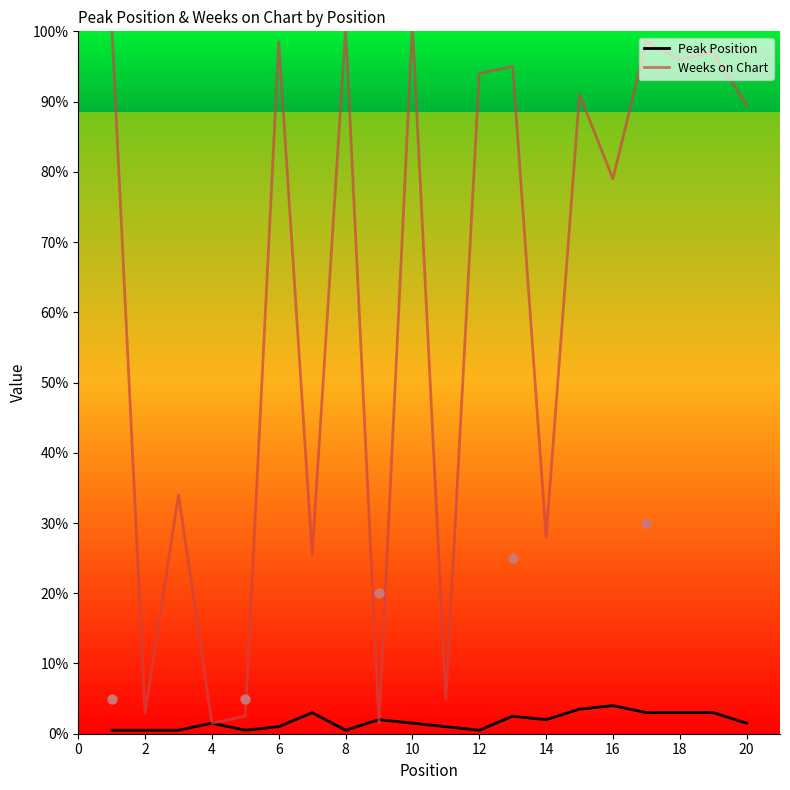

What are all the series names shown in the legend?

Peak Position, Weeks on Chart